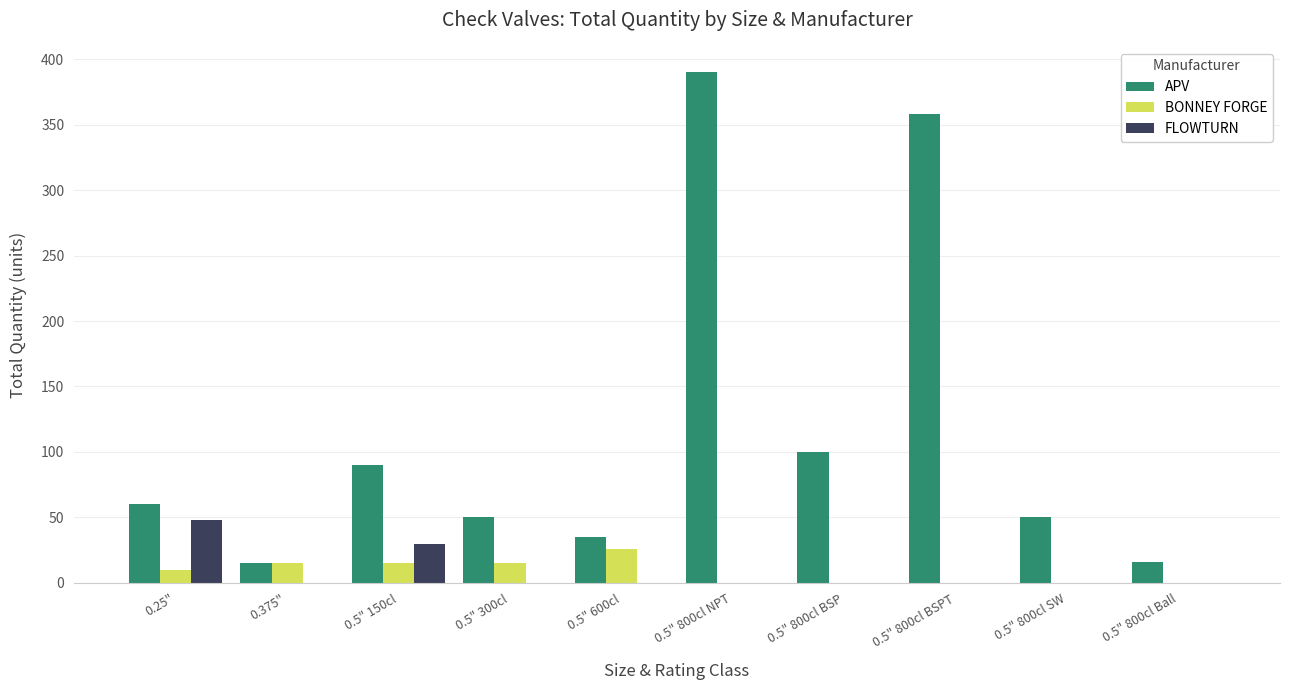

The BONNEY FORGE series shows 13 at 0.5" 800cl BSP. True or false?

False